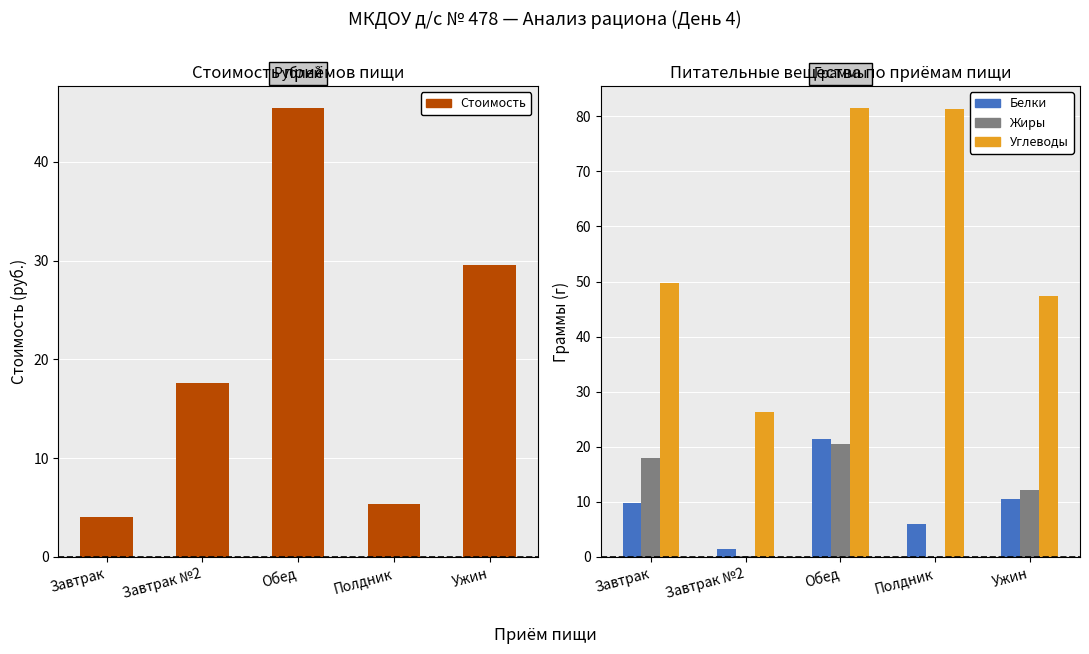

At which label does Белки first exceed 9?

Завтрак